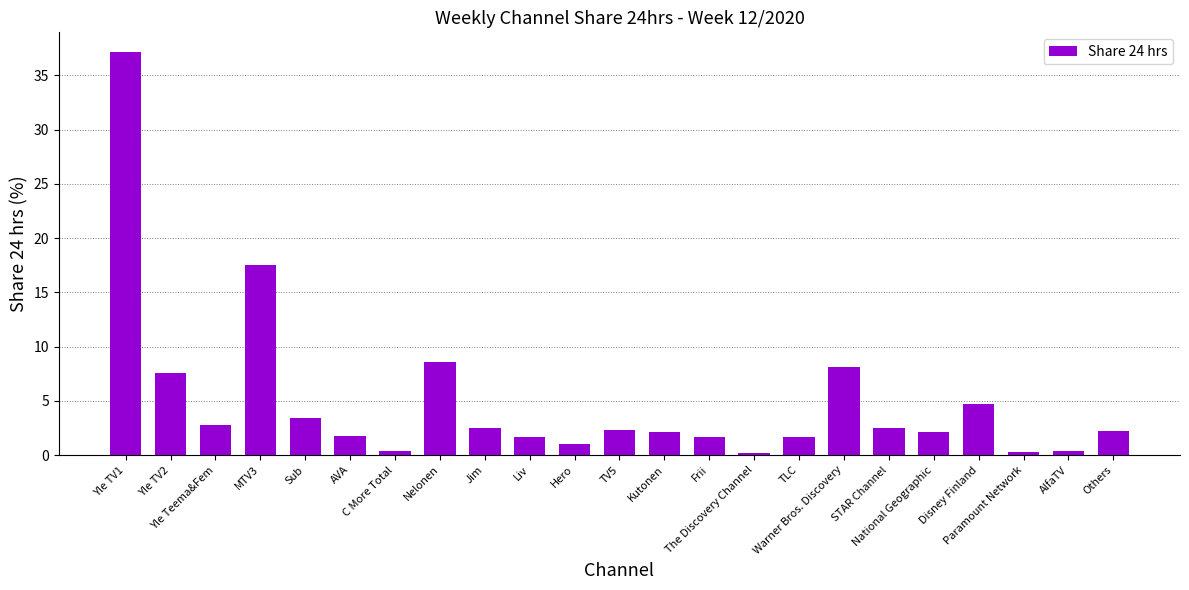

What is the difference between the second highest and minimum values?

17.3